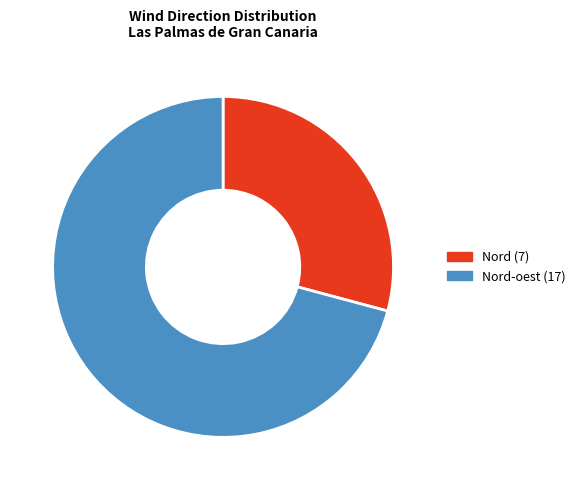

Approximately how many times larger is the value at Nord (7) compared to Nord-oest (17)?

0.4